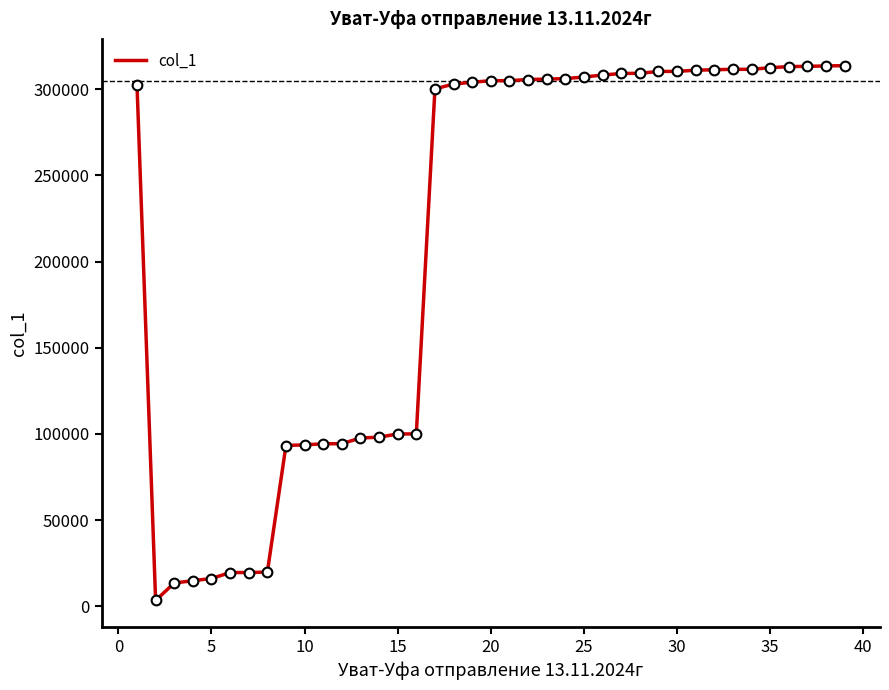

What is the difference between the maximum and minimum values?

310358